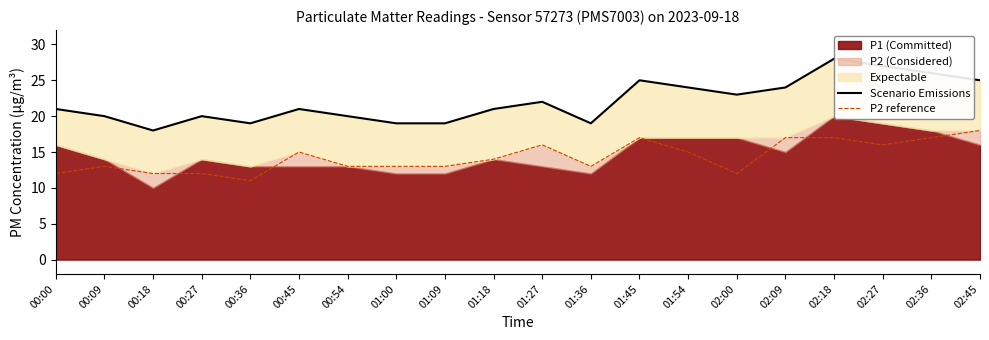

Where is the first local minimum for P2 reference?

00:36